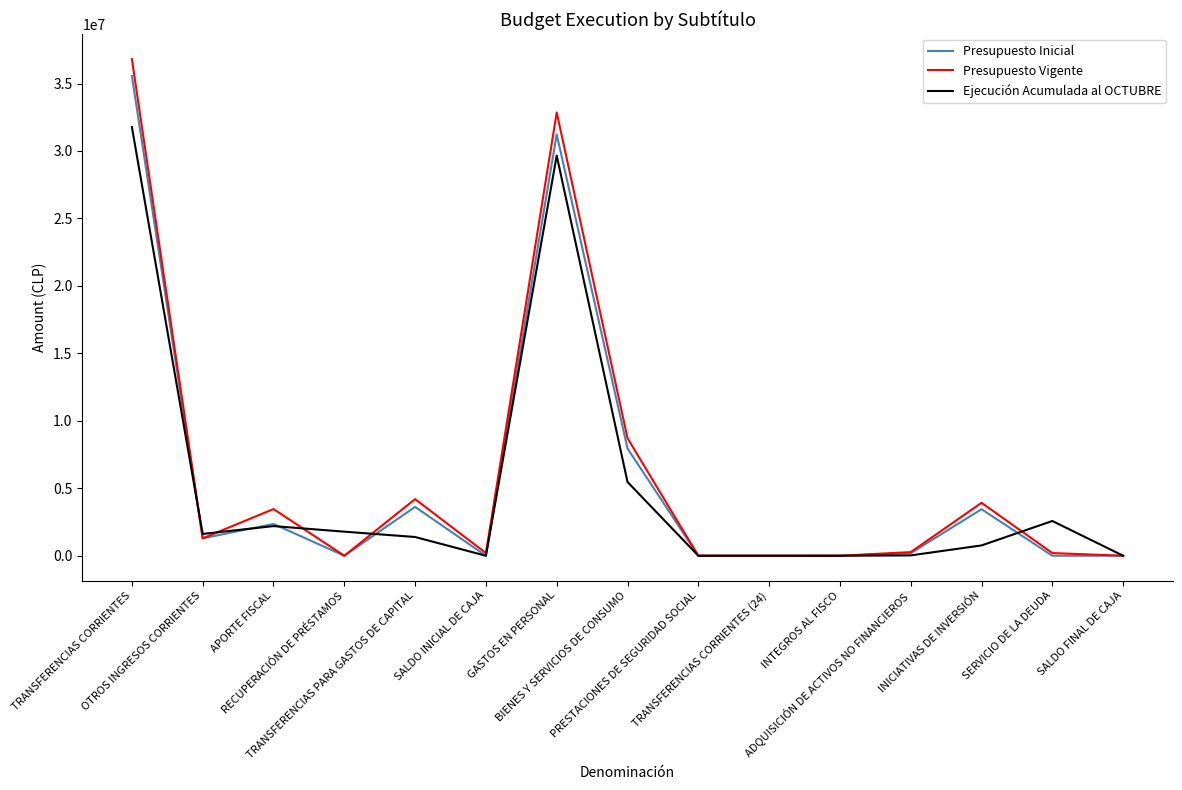

Which series has the largest range (max minus min)?

Presupuesto Vigente